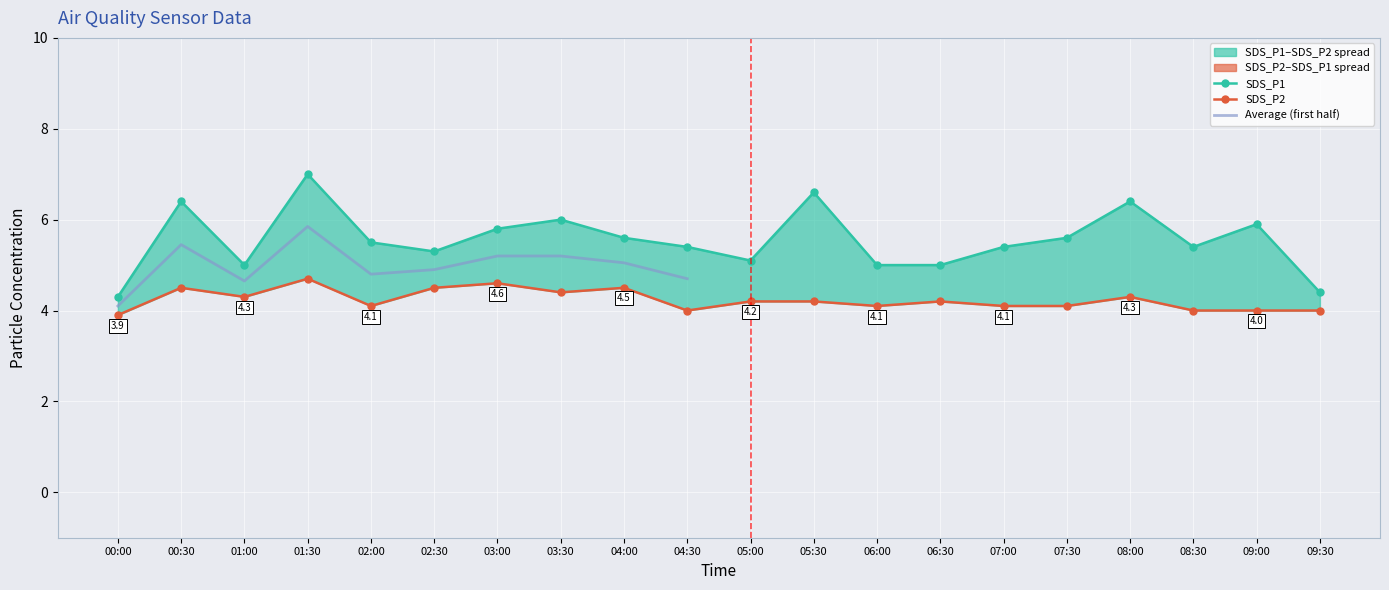

At how many categories does at least one series exceed 4?

20